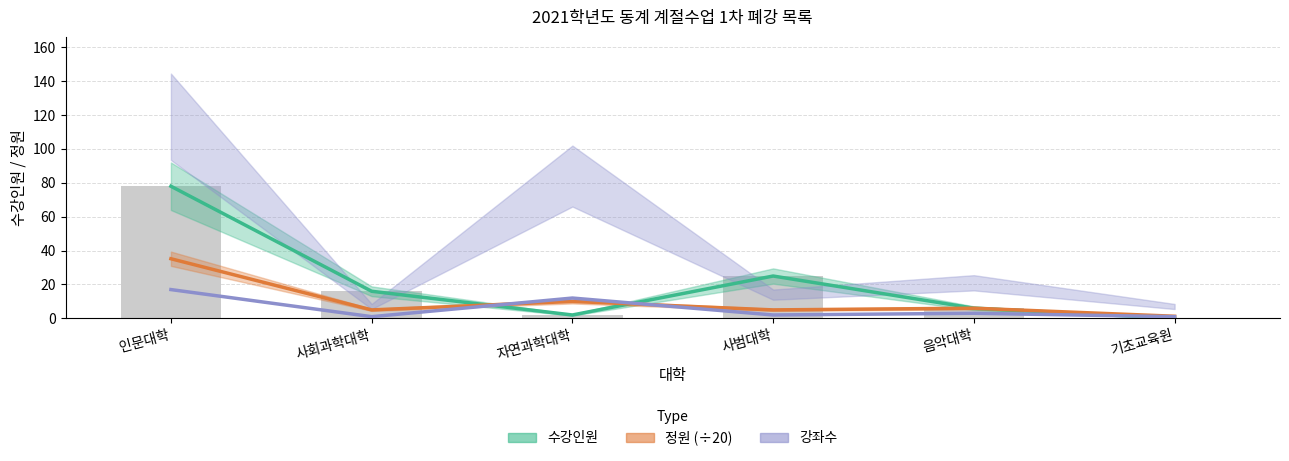

How many positive values does the 수강인원 series have?

5